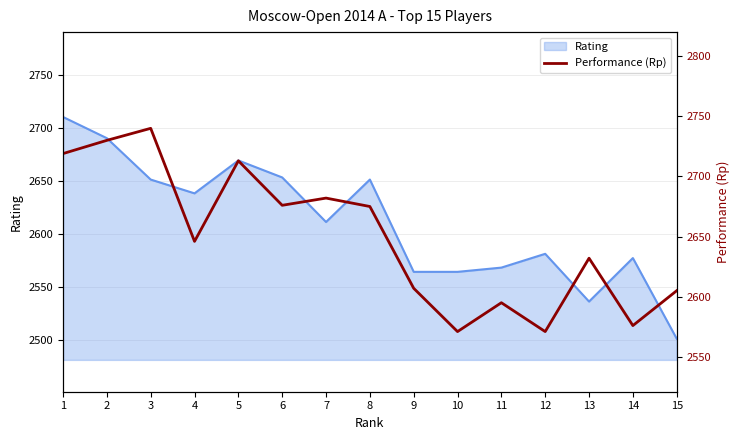

What is the greatest value displayed?

2740